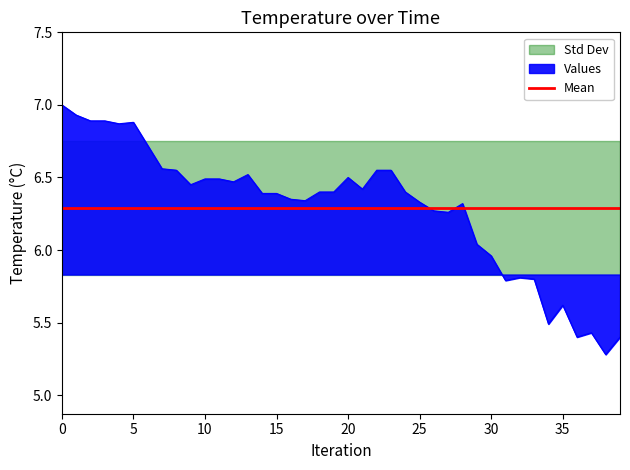

What is the sum of all values?

251.6